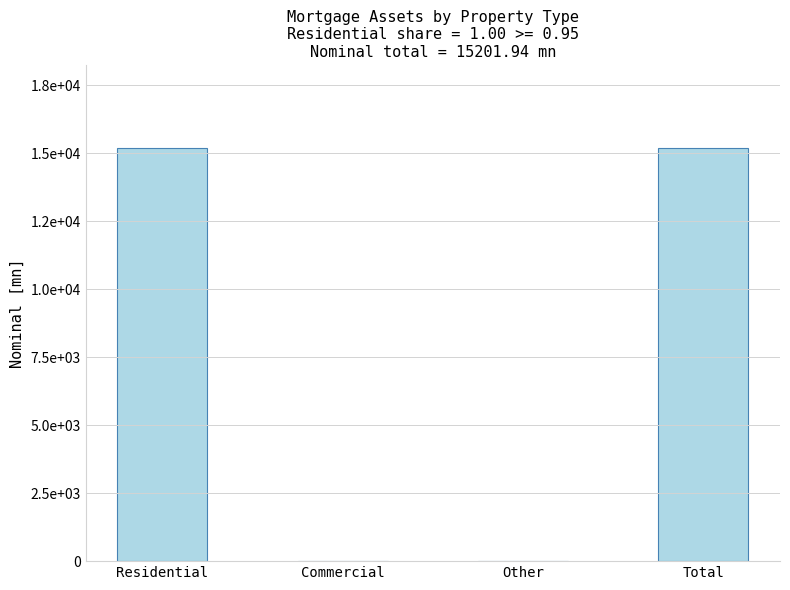

What is the label of the 3rd bar from the right?

Commercial